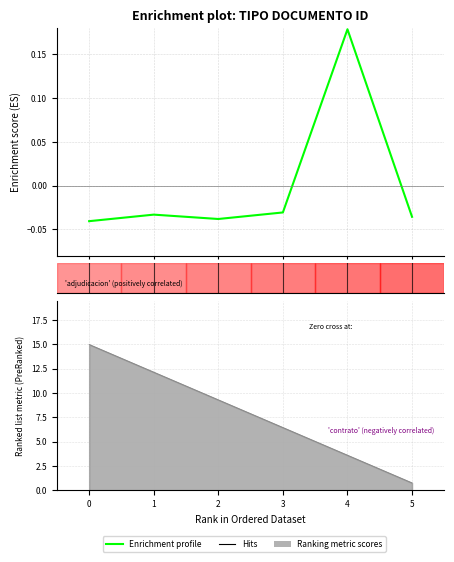

Which label corresponds to the largest value in the chart?

4